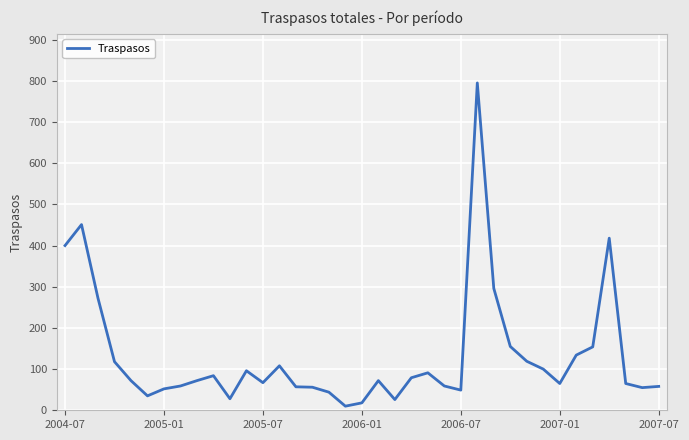

What is the maximum value shown in the chart?

795